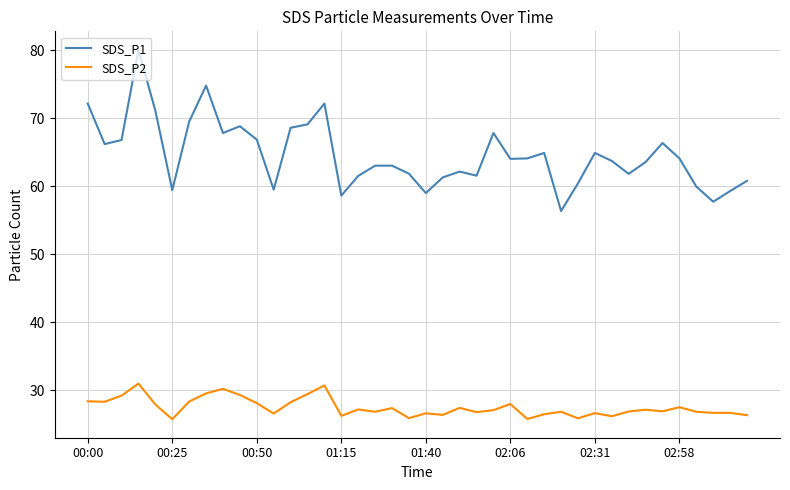

Rank the series by their maximum value, from highest to lowest.

SDS_P1, SDS_P2